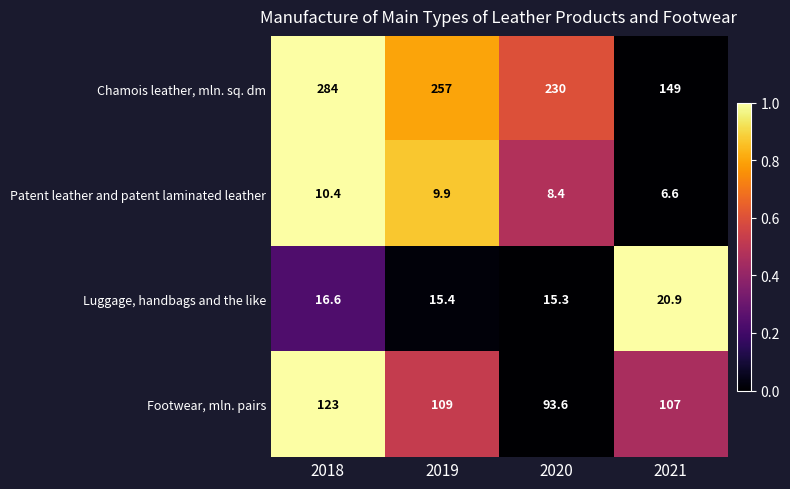

Reading left to right, transcribe all the data shown in this chart.

Chamois leather, mln. sq. dm: 2018=284.0	2019=257.0	2020=230.0	2021=149.0
Patent leather and patent laminated leather: 2018=10.4	2019=9.9	2020=8.4	2021=6.6
Luggage, handbags and the like: 2018=16.6	2019=15.4	2020=15.3	2021=20.9
Footwear, mln. pairs: 2018=123.0	2019=109.0	2020=93.6	2021=107.0